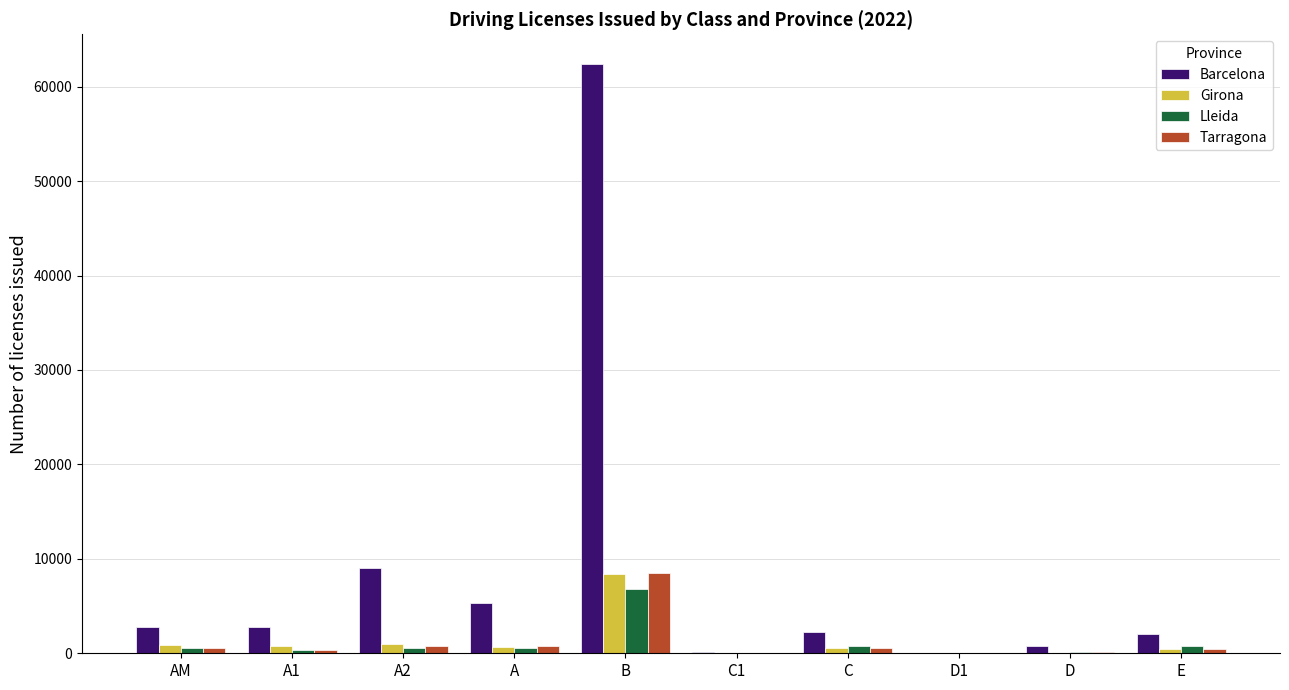

What is the sum of all Girona values?

12735